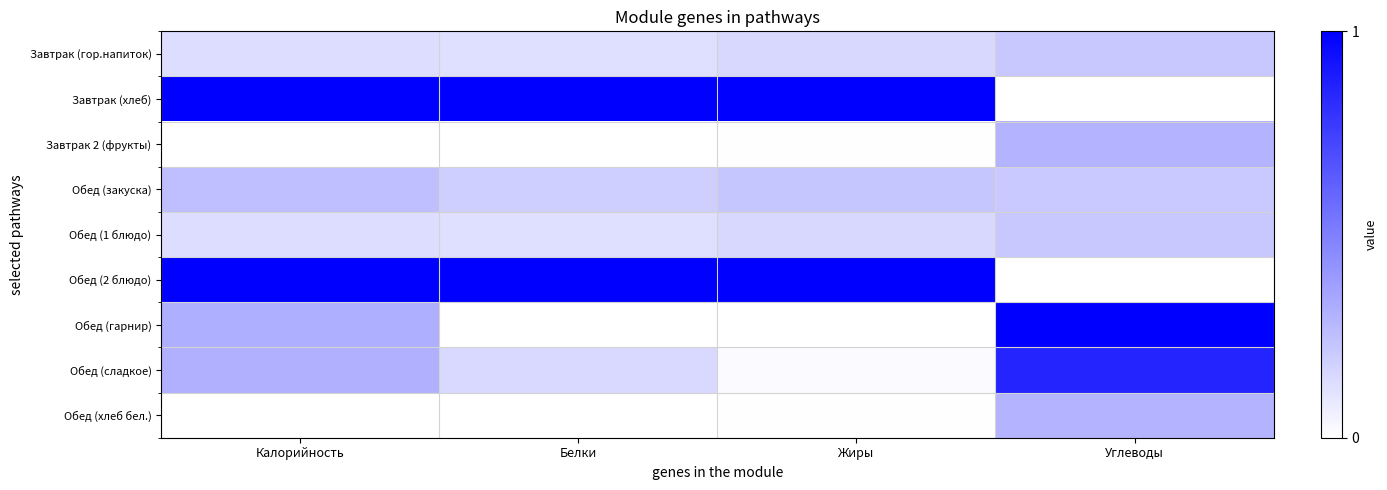

How many series are shown in this chart?

9